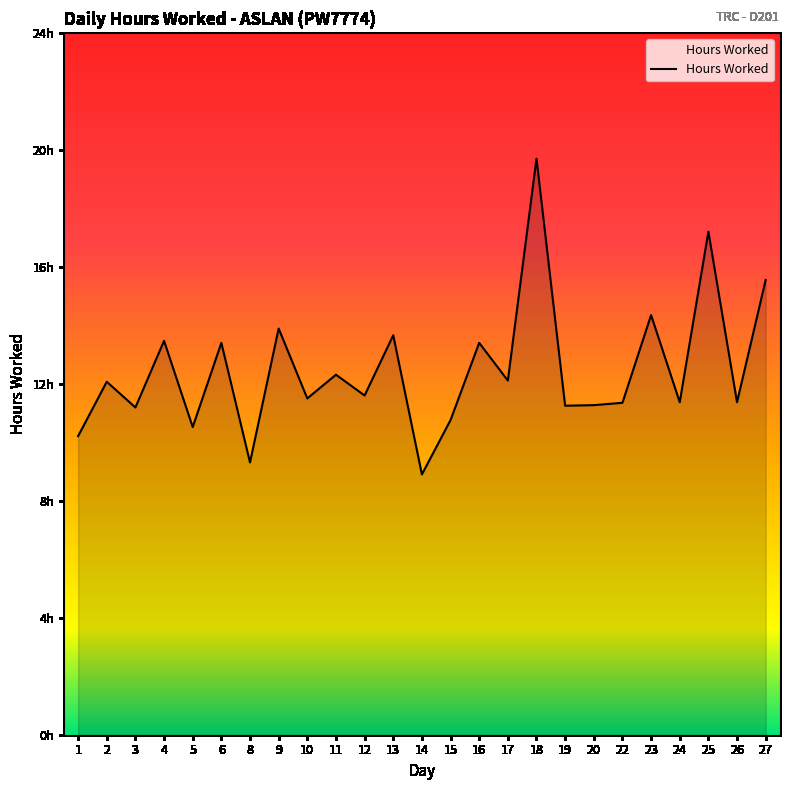

Which category has the highest value across all series?

18